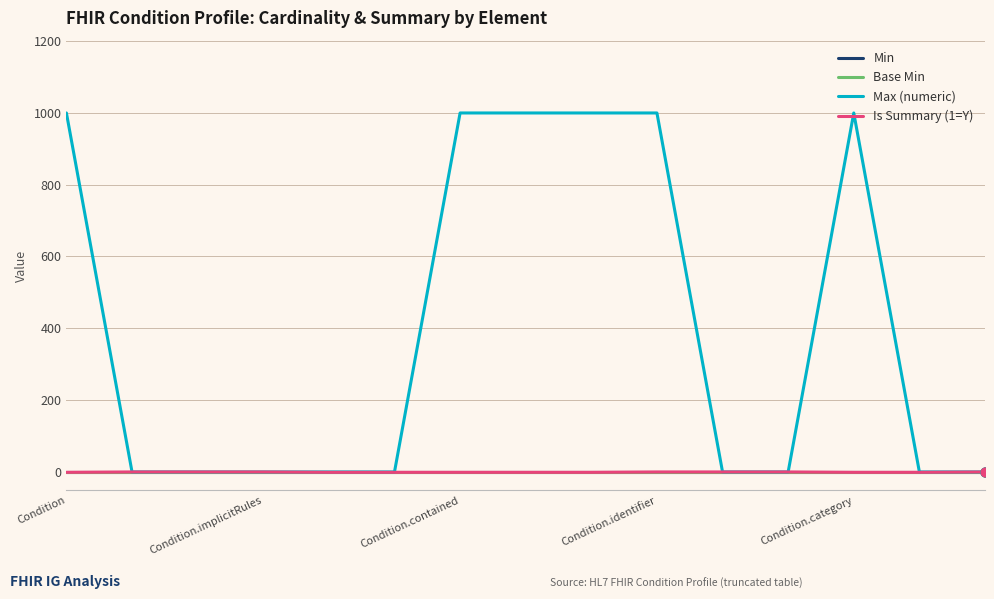

Does the chart have visible grid lines?

Yes